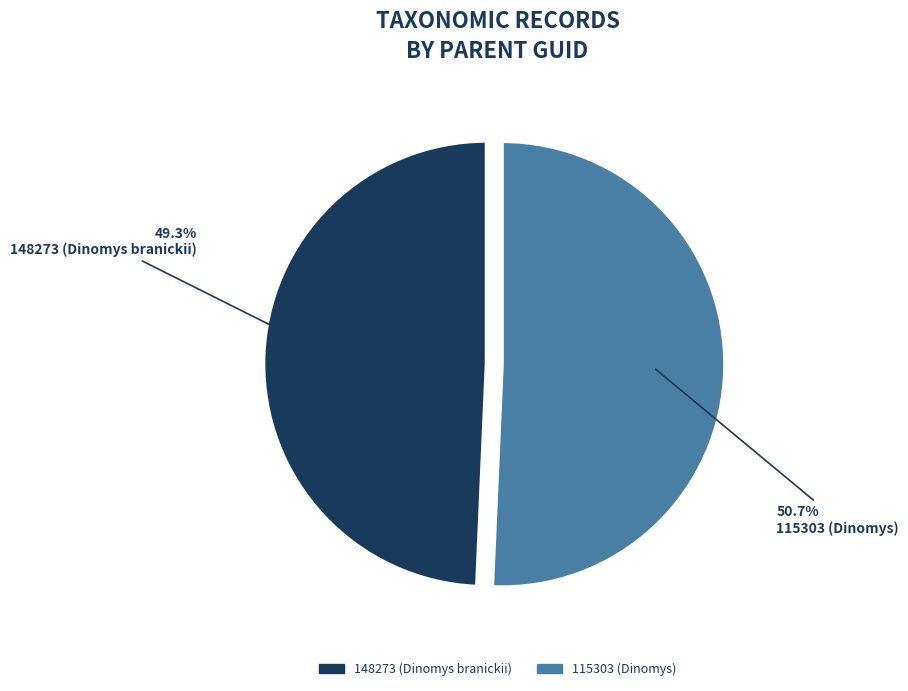

True or false: 115303 (Dinomys) accounts for 61% of the total.

False